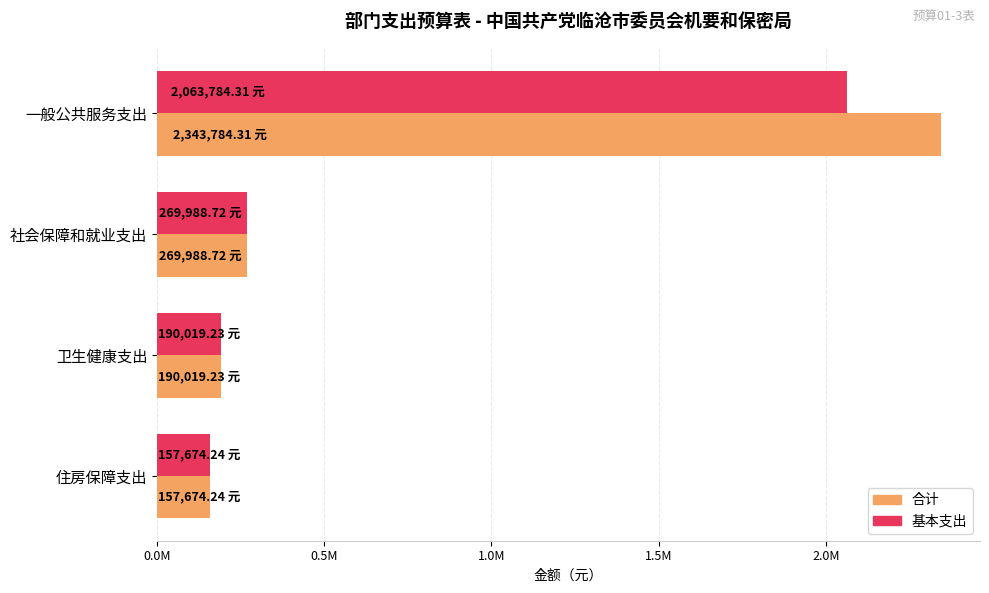

At which category is the sum across all series the highest?

一般公共服务支出